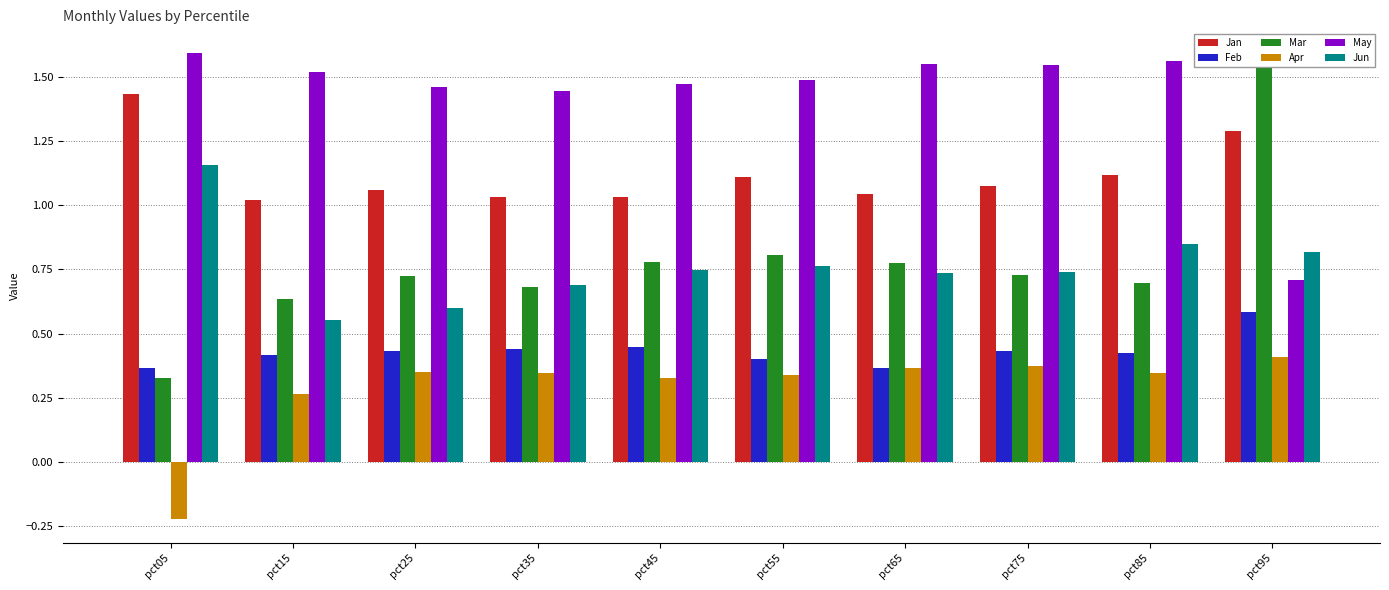

How many Apr values are between 0 and 1?

9